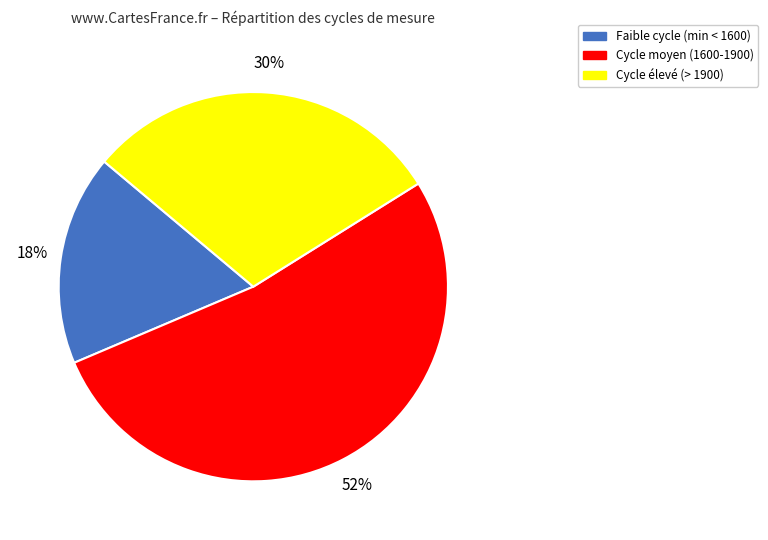

Is there a majority slice in this chart?

Yes